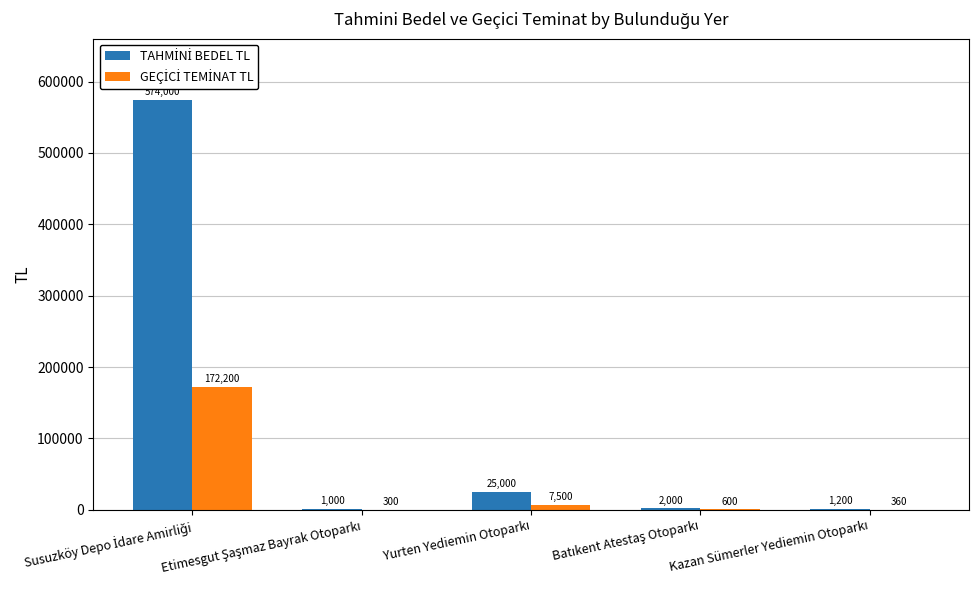

What is the greatest value displayed?

574000